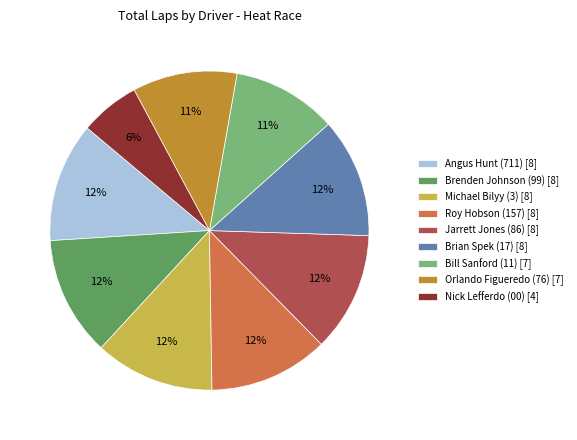

To the nearest percent, what is the combined percentage of Bill Sanford (11) [7] and Brian Spek (17) [8]?

23%